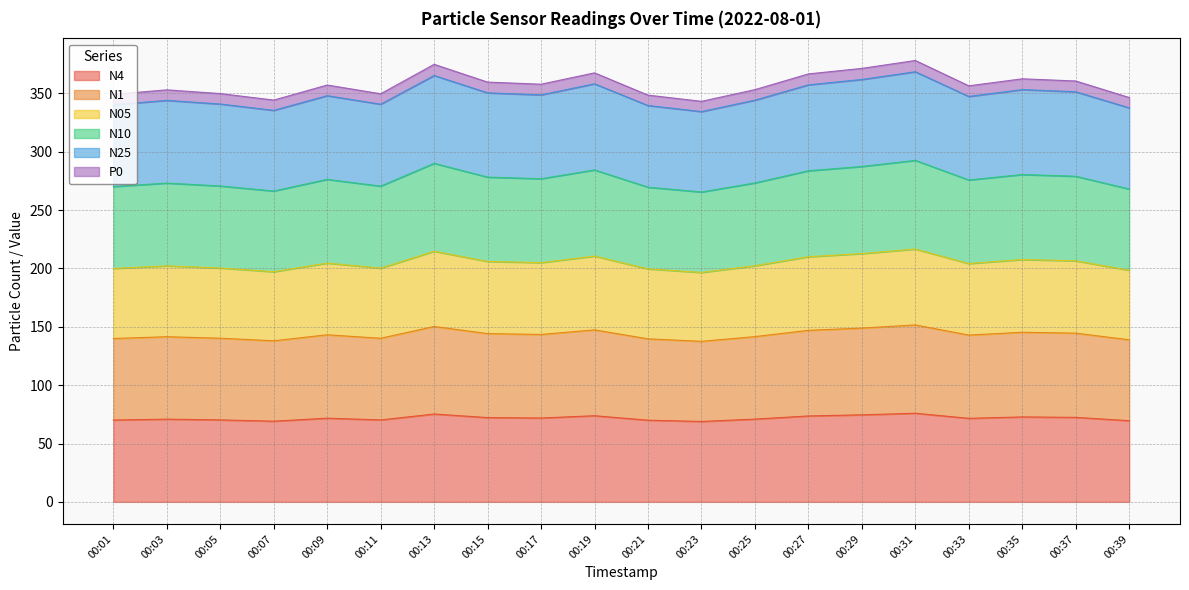

List the series in order of their peak value, highest first.

N25, N10, N1, N05, P0, N4